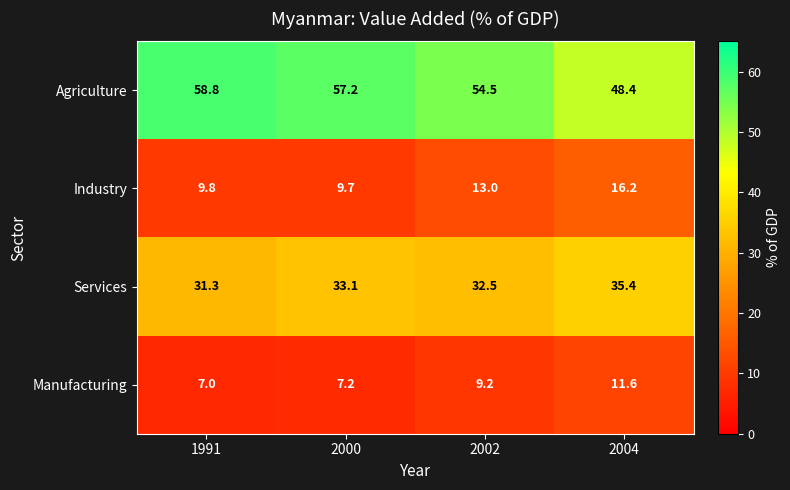

Reading right to left, transcribe all the data shown in this chart.

Agriculture: 2004=48.4	2002=54.5	2000=57.2	1991=58.8
Industry: 2004=16.2	2002=13.0	2000=9.7	1991=9.8
Services: 2004=35.4	2002=32.5	2000=33.1	1991=31.3
Manufacturing: 2004=11.6	2002=9.2	2000=7.2	1991=7.0